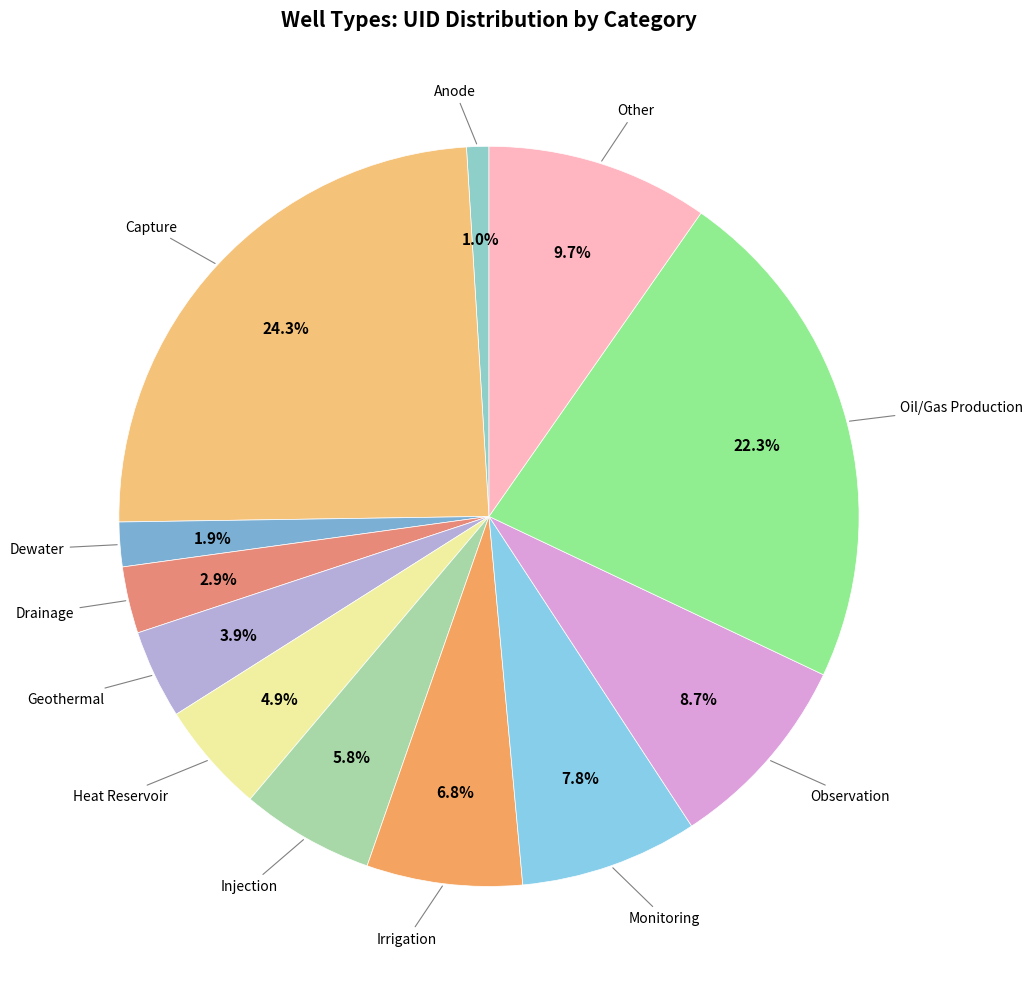

Which category has the biggest portion of the pie?

Capture